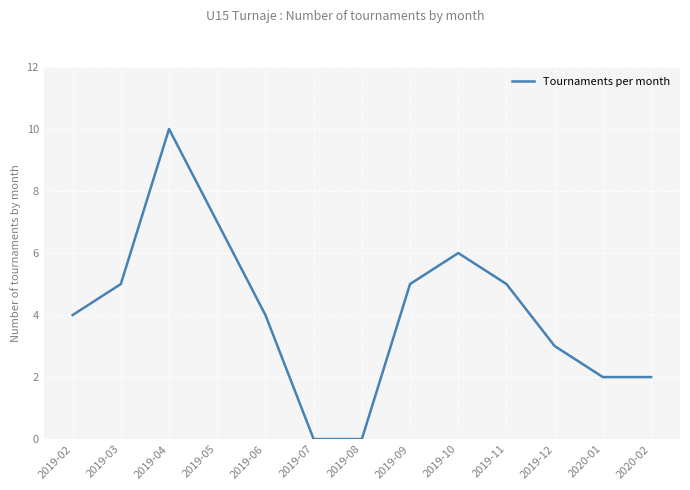

What is the maximum value shown in the chart?

10